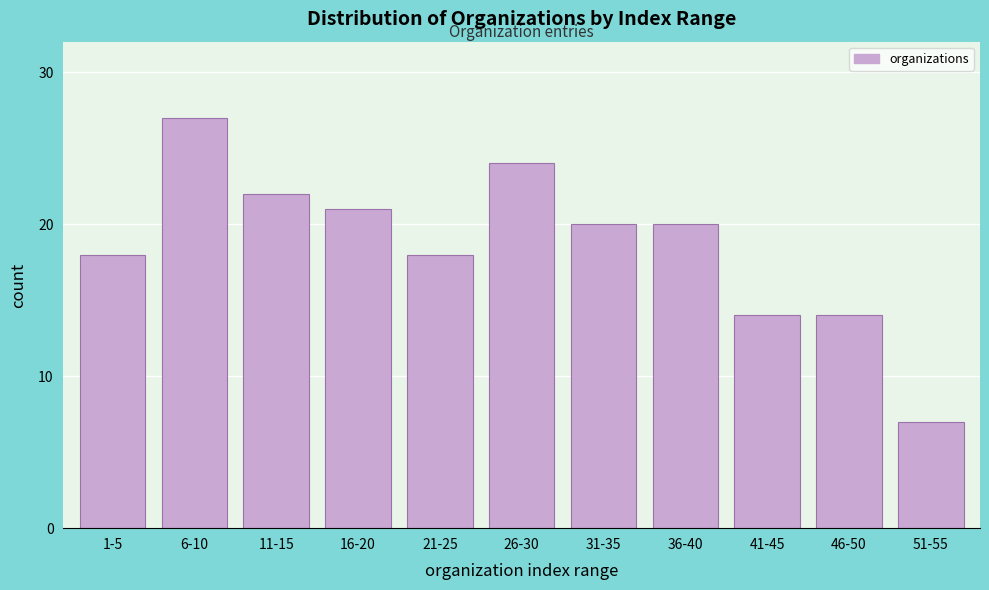

Reading left to right, list all the values displayed in this chart.

18	27	22	21	18	24	20	20	14	14	7